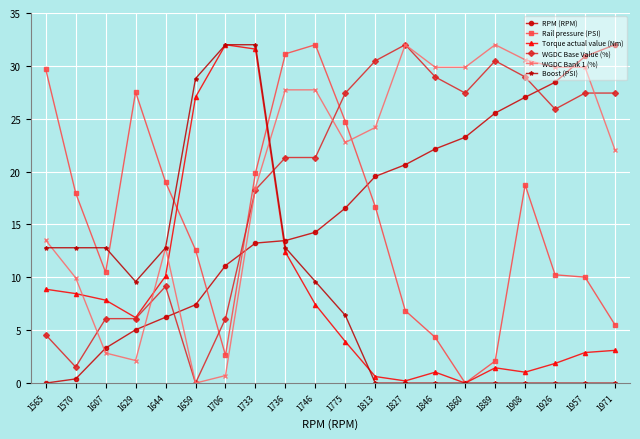

What is the difference between the second highest and minimum values in the RPM (RPM) series?

30.9